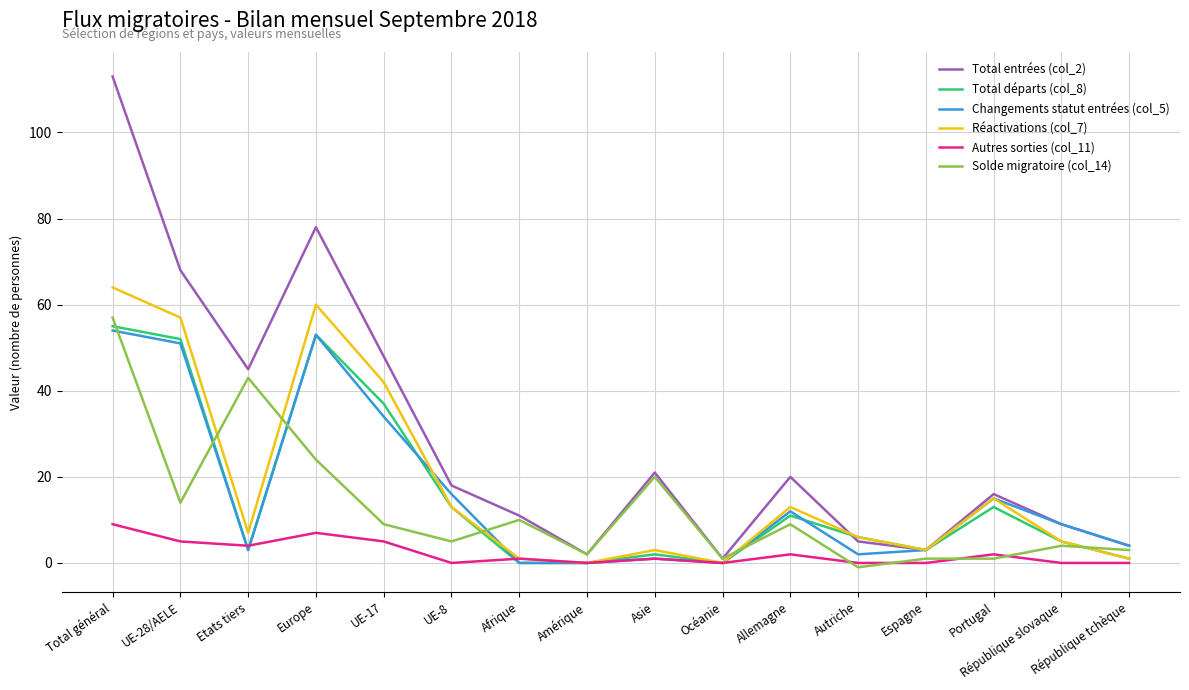

True or false: Changements statut entrées (col_5) has a value of 16 at UE-8.

True